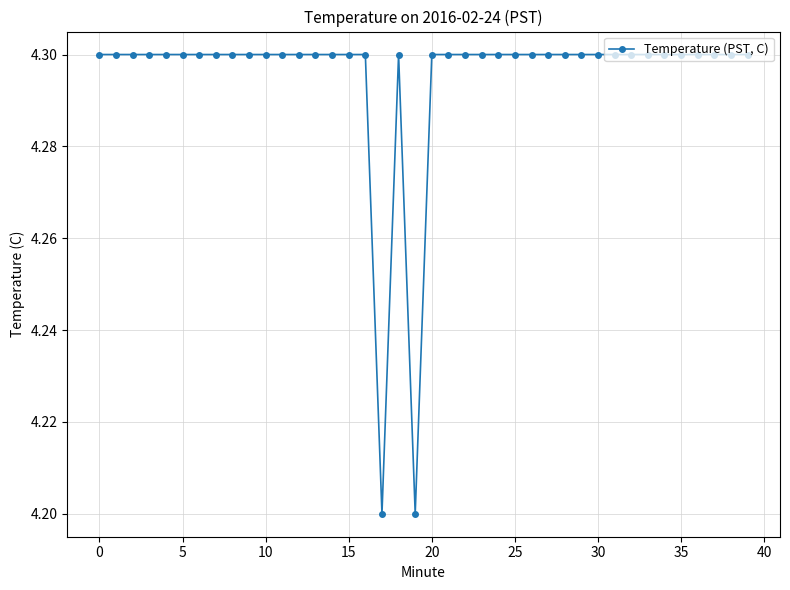

What is the minimum value shown in the chart?

4.2